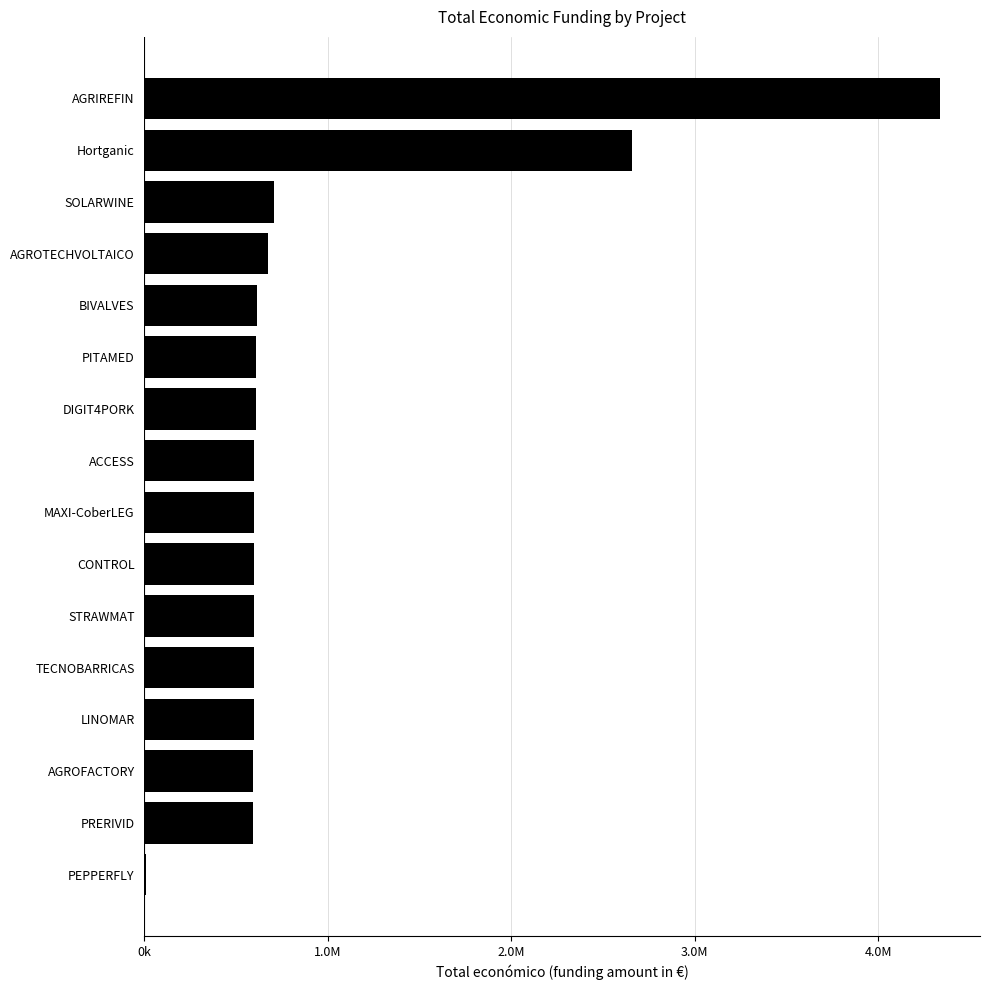

What is the smallest value displayed?

7960